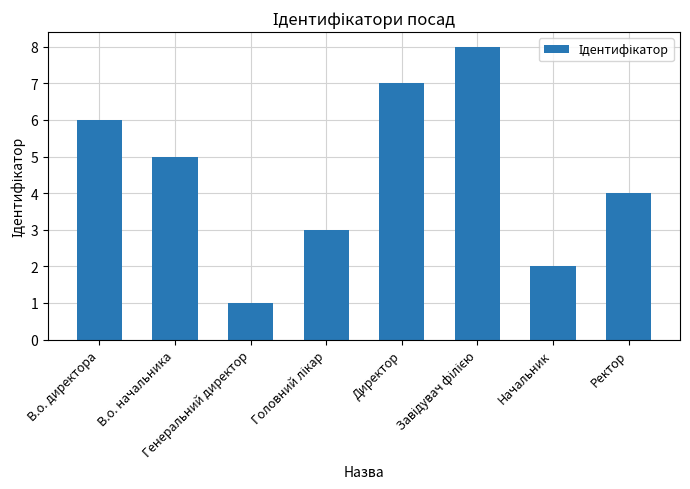

The chart shows a value of 5 at В.о. начальника. True or false?

True